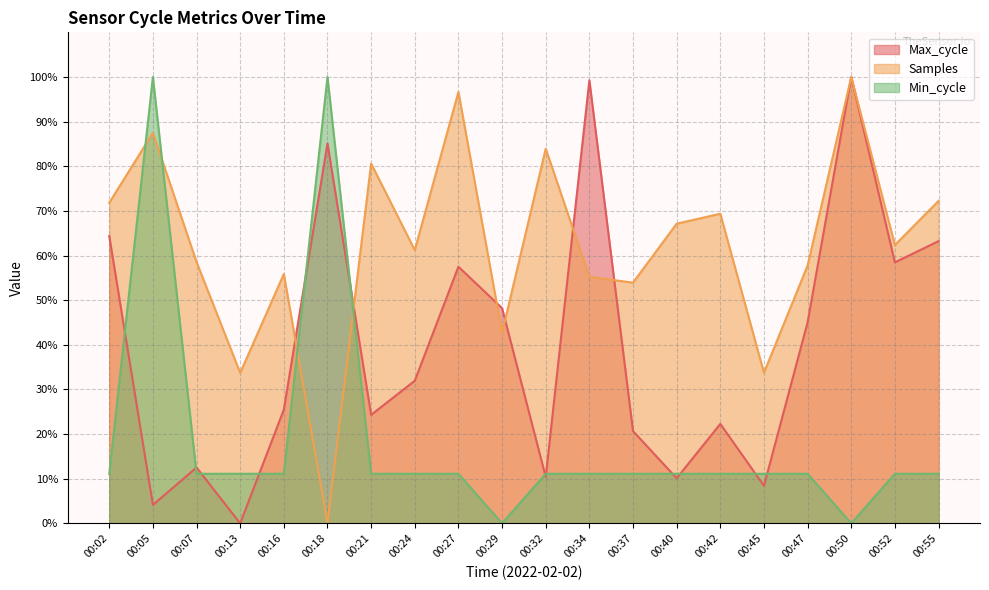

What is the difference between the maximum and second lowest values in the Samples series?

66.3